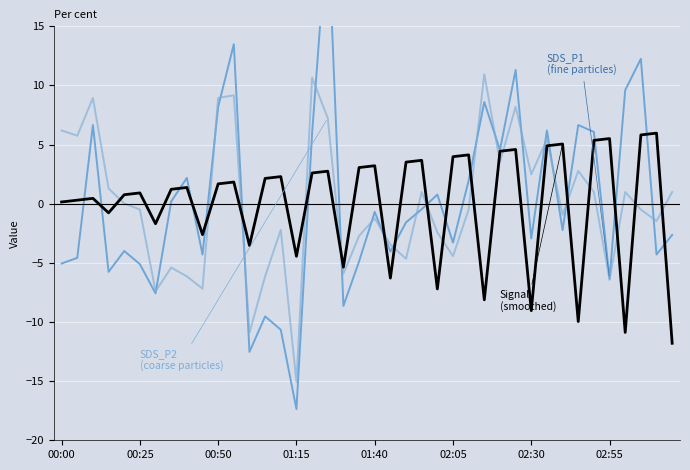

Which series ends up on top after the final intersection of Signal and SDS_P1?

SDS_P1